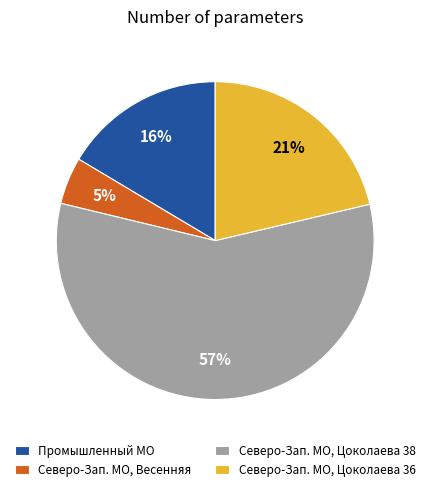

Is it true that Северо-Зап. МО, Весенняя is 18% of the pie?

False